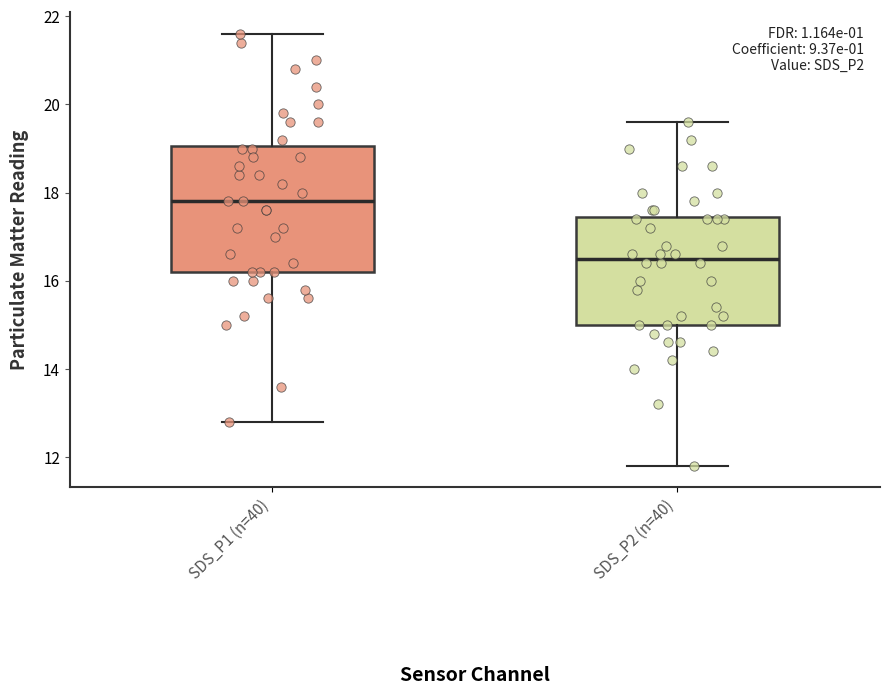

Reading left to right, read every box against the y-axis: the position of its median line, the range the box covers, and the ends of its whiskers. The values are not printed on the chart, so give them approximately, as read against the axis.

SDS_P1 (n=40): median 17.8, box 16.2 to 19.0, whiskers 12.8 to 21.6
SDS_P2 (n=40): median 16.6, box 15.0 to 17.4, whiskers 11.8 to 19.6